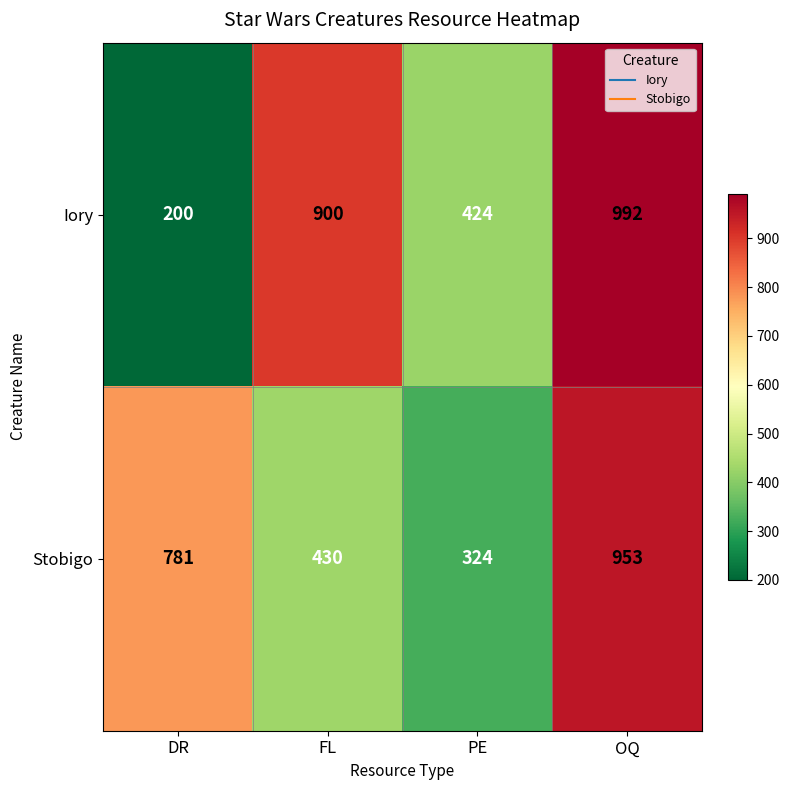

What is the difference between the highest and lowest values at DR?

581